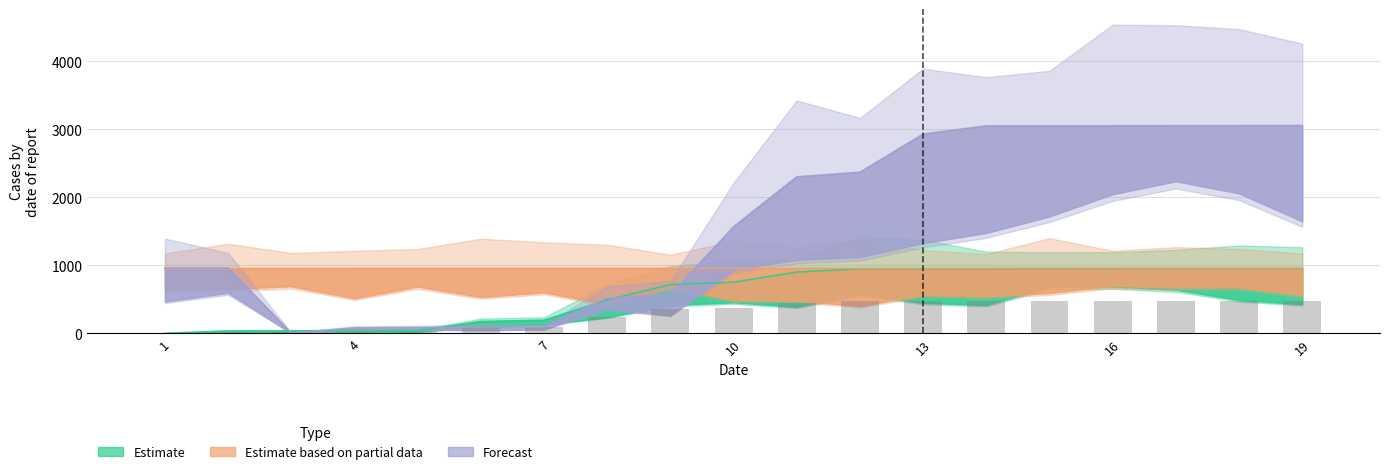

What value does the data have at 10?

376.7